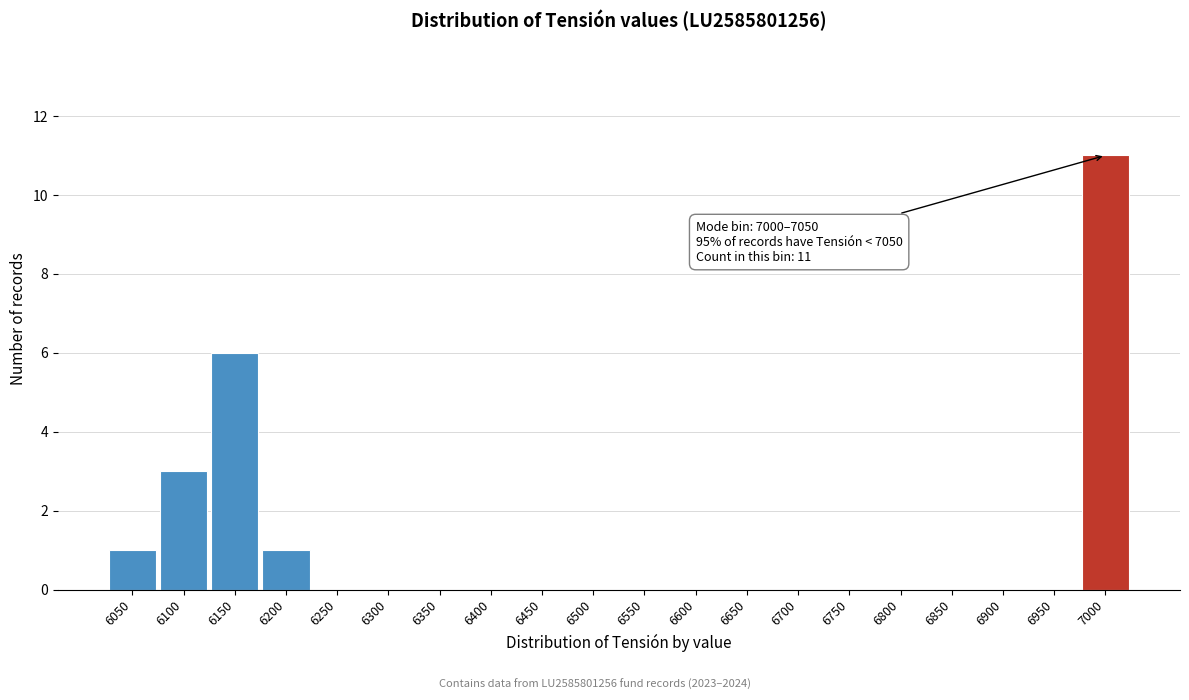

Reading left to right, transcribe all the data shown in this chart.

6050=1	6100=3	6150=6	6200=1	6250=0	6300=0	6350=0	6400=0	6450=0	6500=0	6550=0	6600=0	6650=0	6700=0	6750=0	6800=0	6850=0	6900=0	6950=0	7000=11